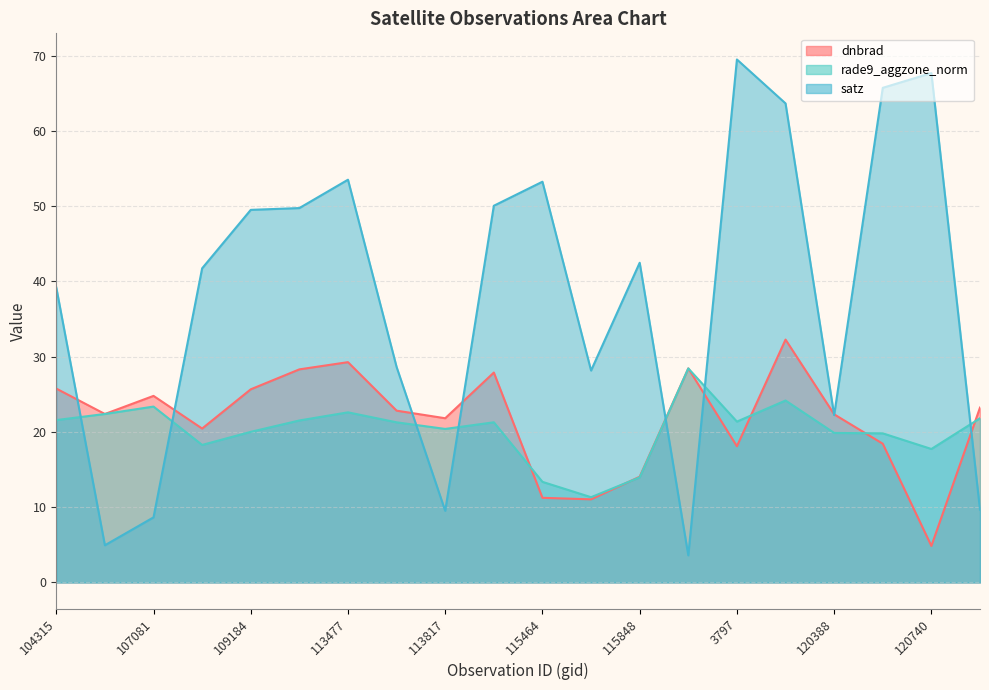

Reading right to left, list all the values displayed in this chart.

dnbrad: 121249=23.2	120740=4.9	3995=18.4	120388=22.3	119873=32.3	3797=18.1	119351=28.4	115848=14.0	115591=11.0	115464=11.2	115226=27.9	113817=21.8	113644=22.8	113477=29.3	113127=28.3	109184=25.7	107253=20.4	107081=24.8	104431=22.4	104315=25.8
rade9_aggzone_norm: 121249=21.8	120740=17.7	3995=19.8	120388=19.9	119873=24.2	3797=21.4	119351=28.4	115848=14.0	115591=11.3	115464=13.4	115226=21.3	113817=20.4	113644=21.3	113477=22.6	113127=21.5	109184=20.0	107253=18.3	107081=23.4	104431=22.4	104315=21.6
satz: 121249=9.7	120740=67.7	3995=65.7	120388=22.2	119873=63.6	3797=69.5	119351=3.6	115848=42.5	115591=28.2	115464=53.2	115226=50.0	113817=9.5	113644=28.6	113477=53.5	113127=49.7	109184=49.5	107253=41.7	107081=8.6	104431=4.9	104315=39.2